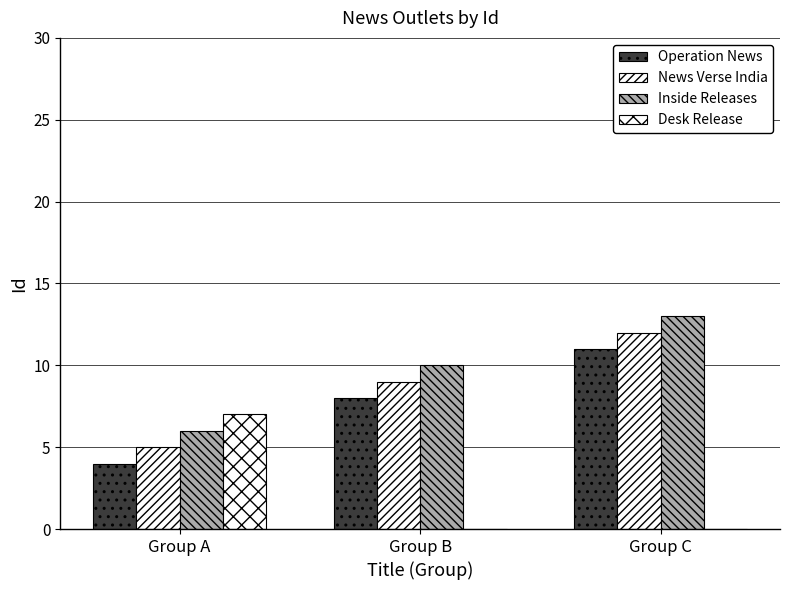

How many series are shown in this chart?

4